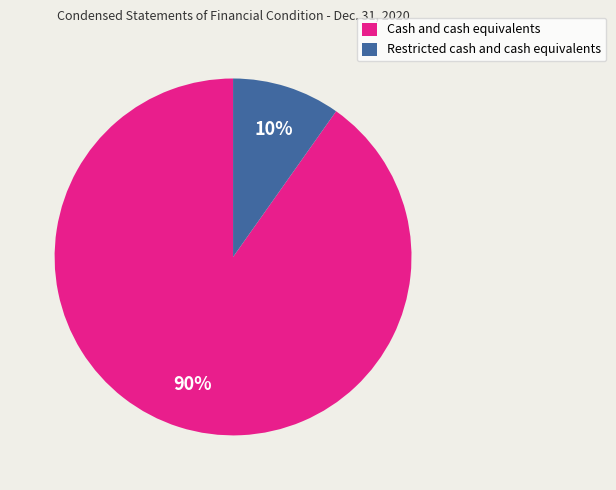

Rank the categories by value from highest to lowest.

Cash and cash equivalents, Restricted cash and cash equivalents